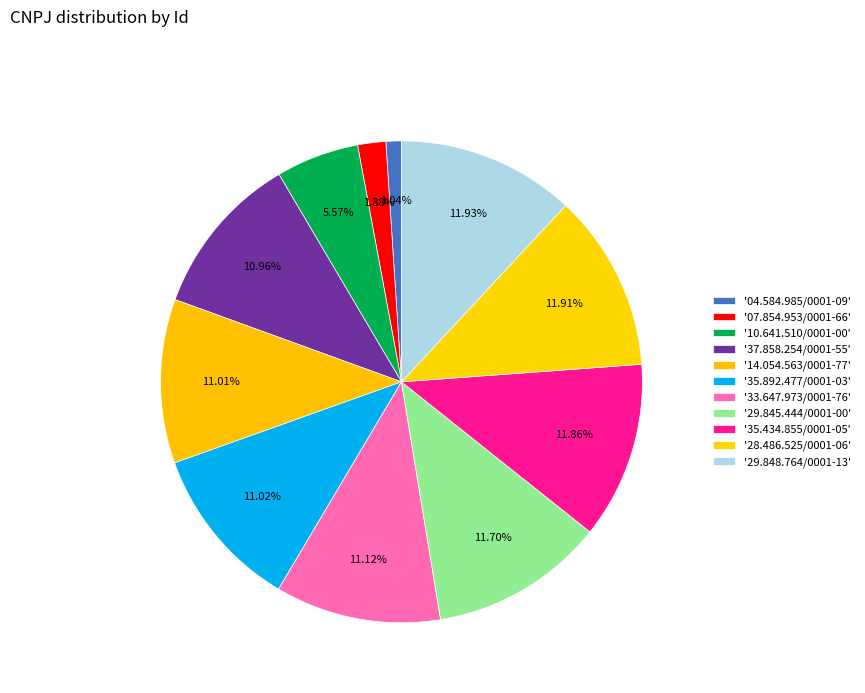

Count the number of slices in the pie.

11